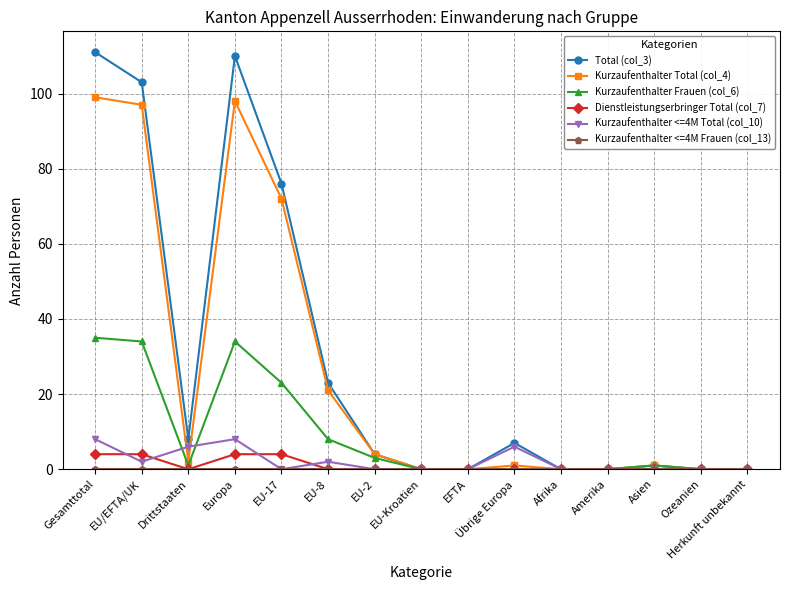

What is the label of the 11th point from the right?

EU-17